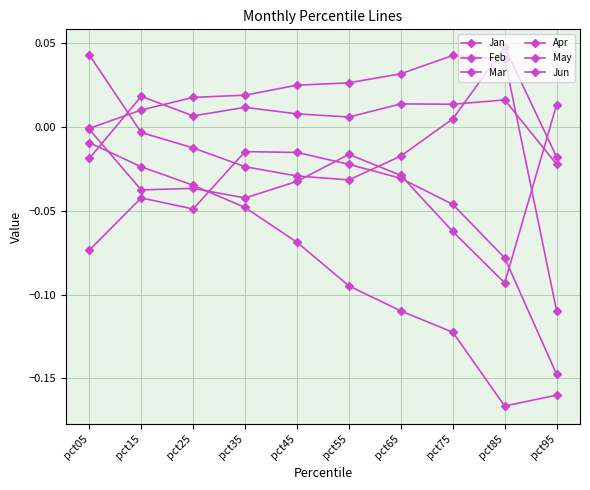

True or false: Mar and Jun cross at least once.

False